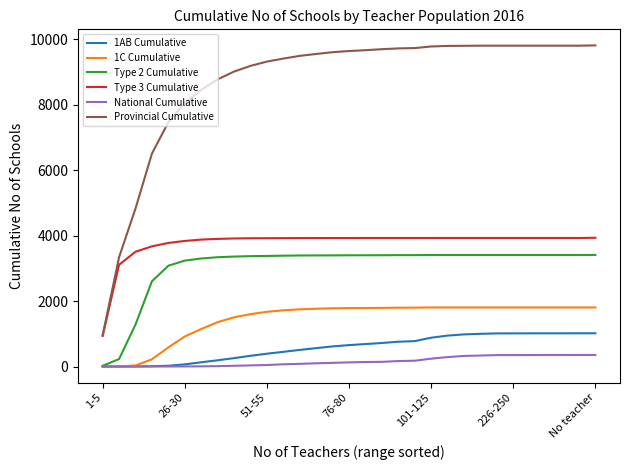

Which series has the largest total across all categories?

Provincial Cumulative